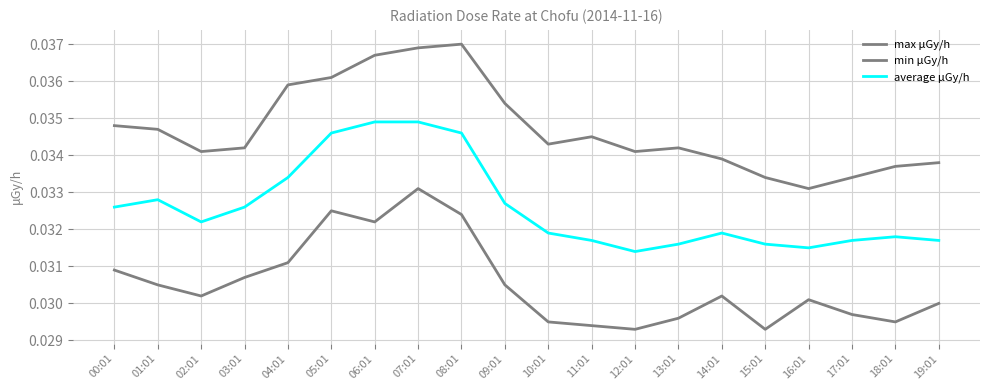

What is the total value across all series at 14:01?

0.1